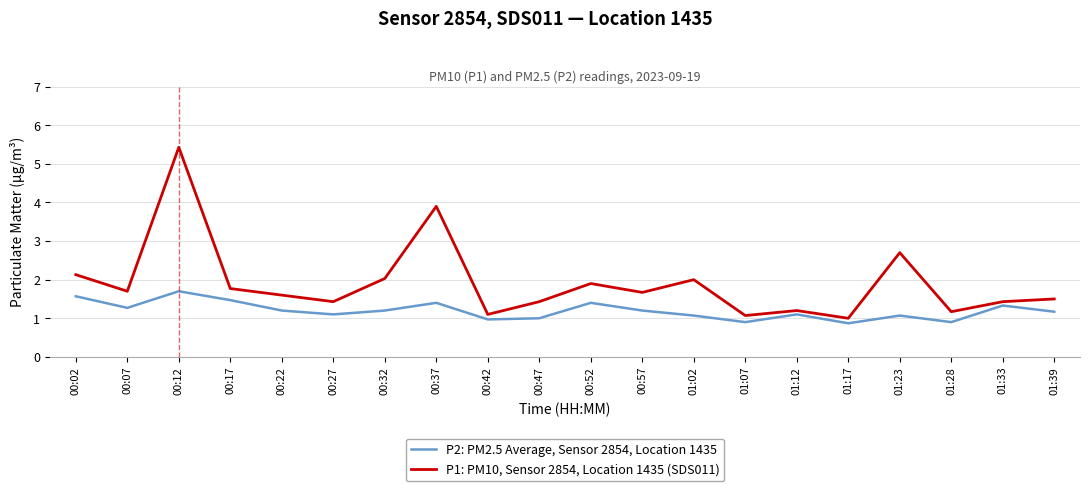

How many interior local peaks does the P1: PM10, Sensor 2854, Location 1435 (SDS011) series have?

6